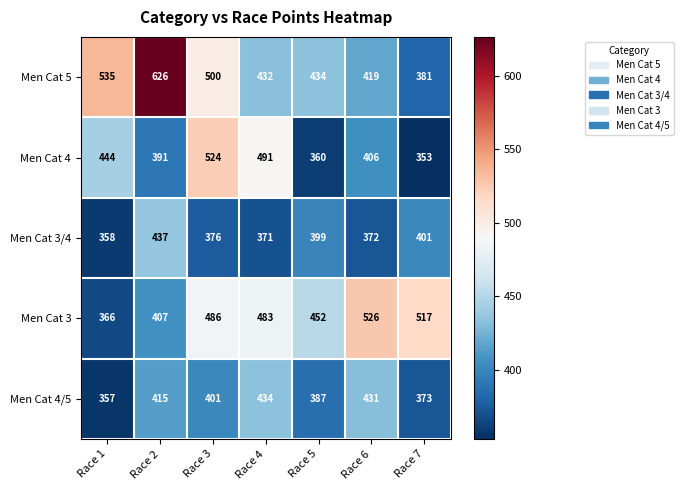

Where does the Men Cat 4/5 series first go above 401?

Race 2